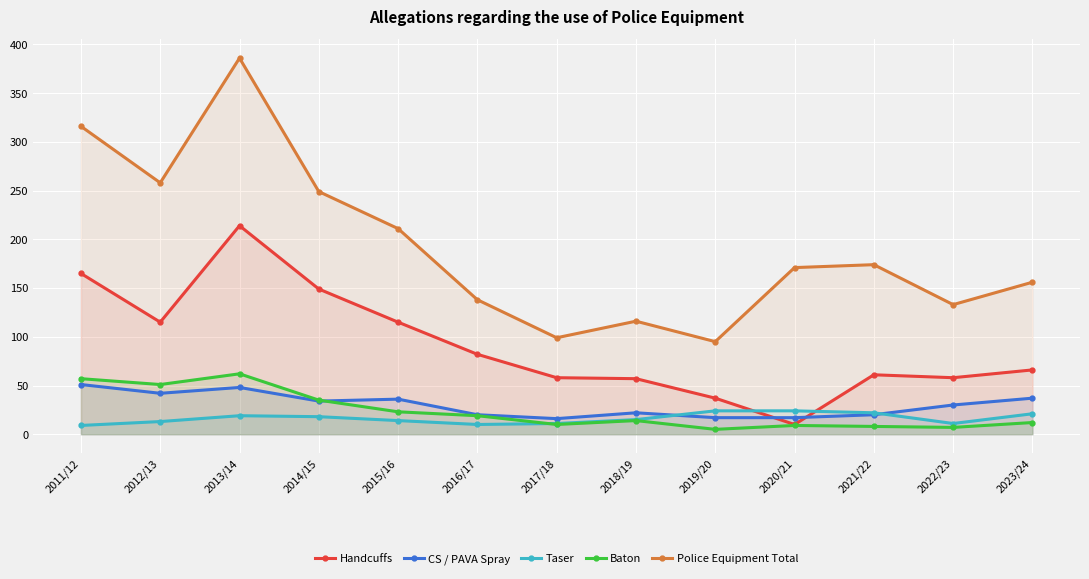

Which series has the largest total across all categories?

Police Equipment Total